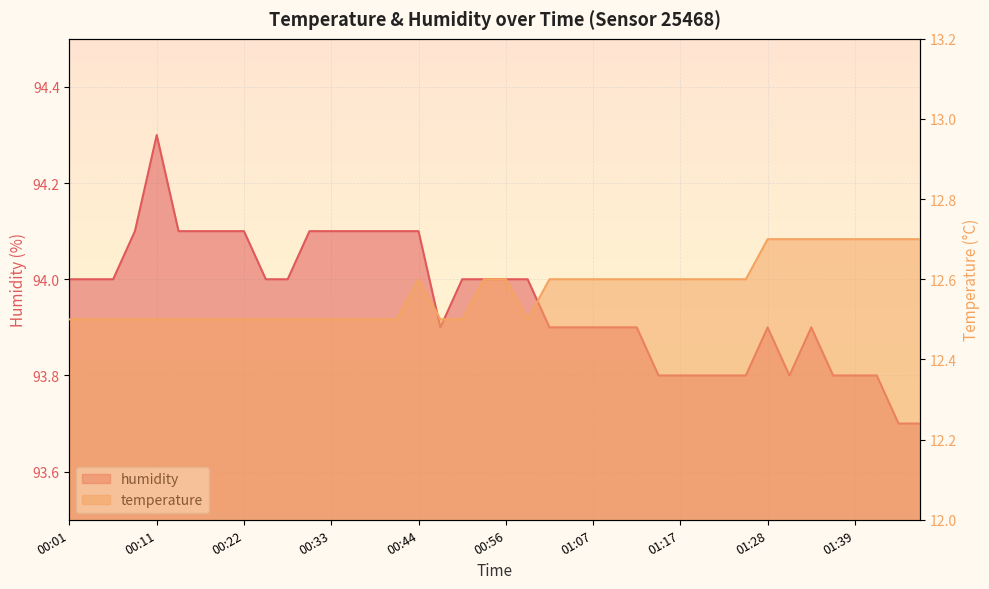

True or false: temperature and humidity intersect in this chart.

False